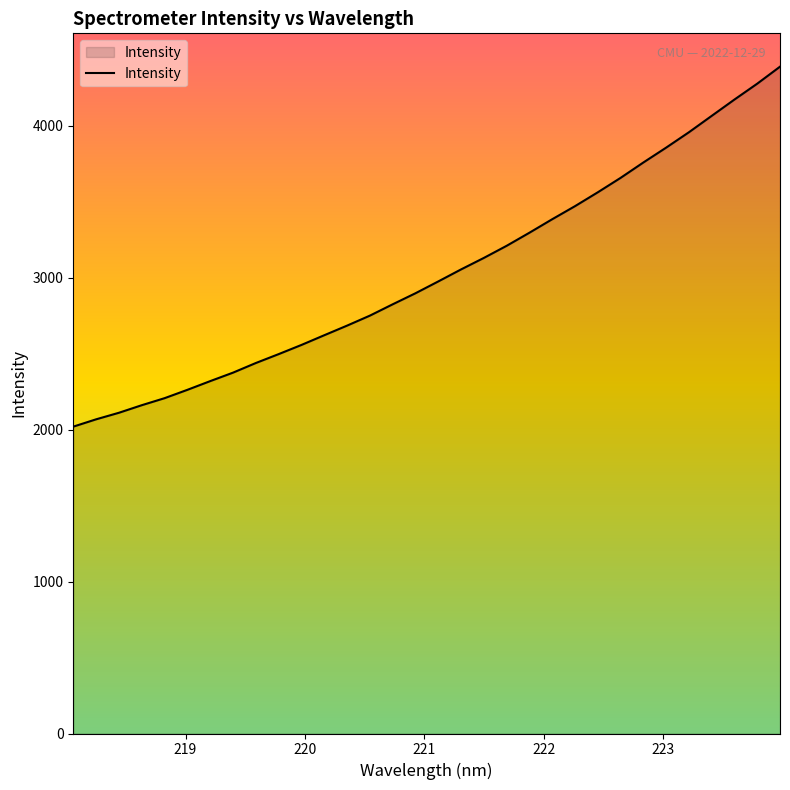

What is the minimum value shown in the chart?

2019.4